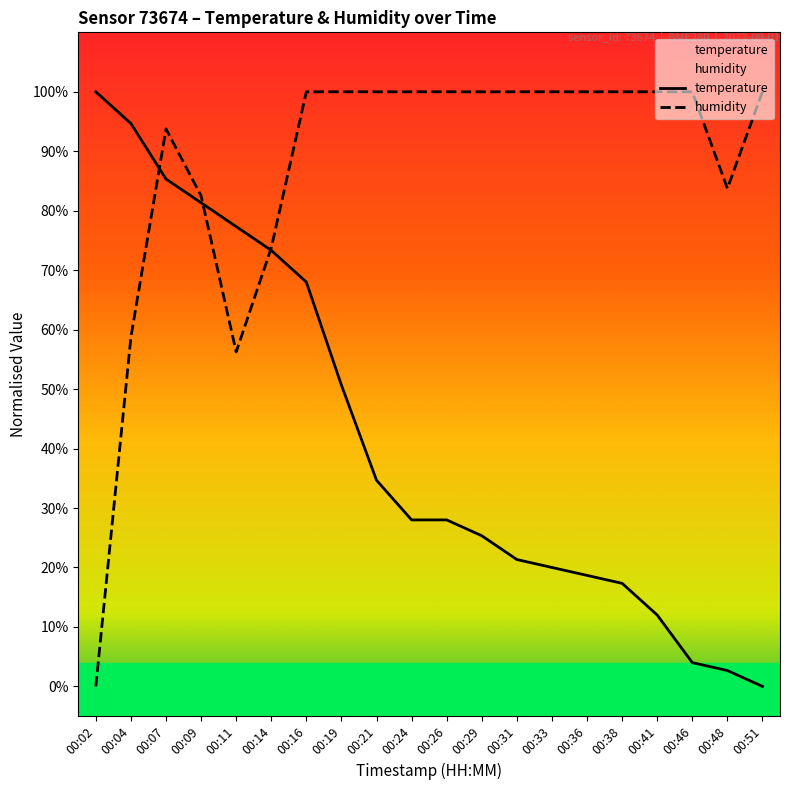

How many lines are shown in the chart?

2